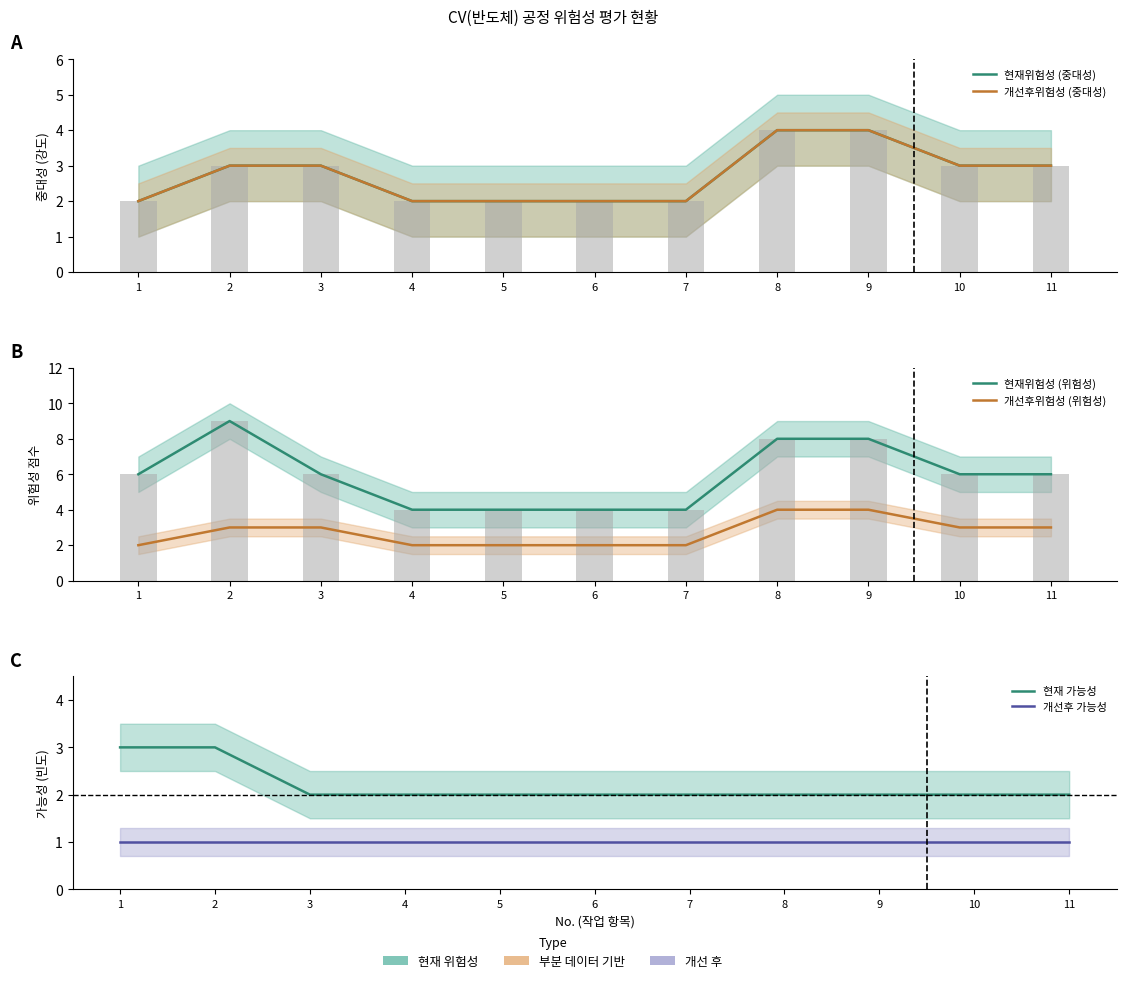

Which category has the lowest value in the 개선후 가능성 series?

1